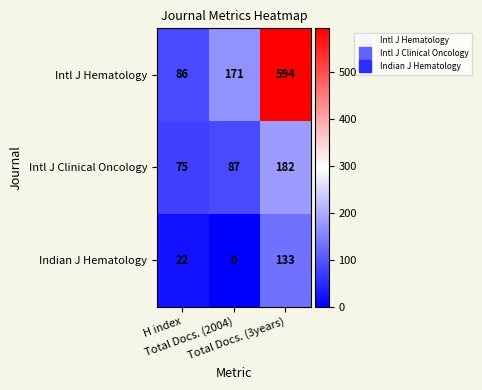

What is the sum of all Intl J Hematology values?

851